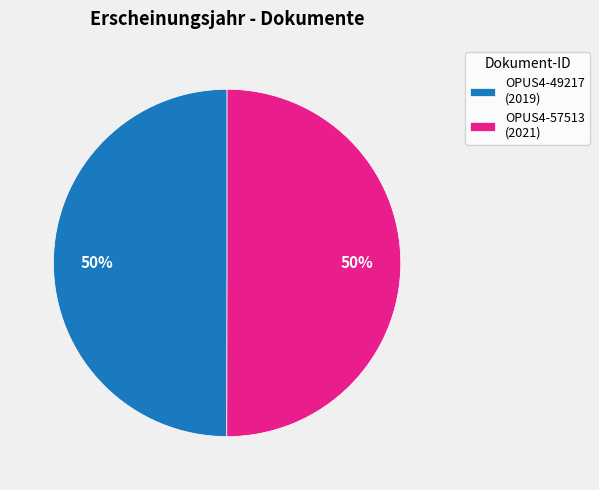

To the nearest percent, what is the combined percentage of OPUS4-49217 and OPUS4-57513?

100%